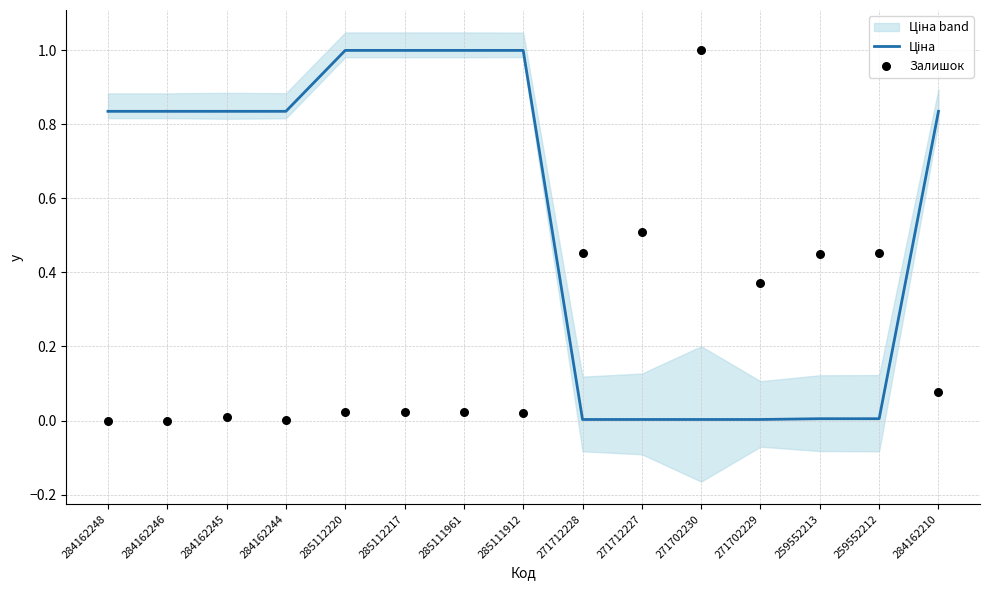

Which series reaches the maximum Y coordinate?

Ціна